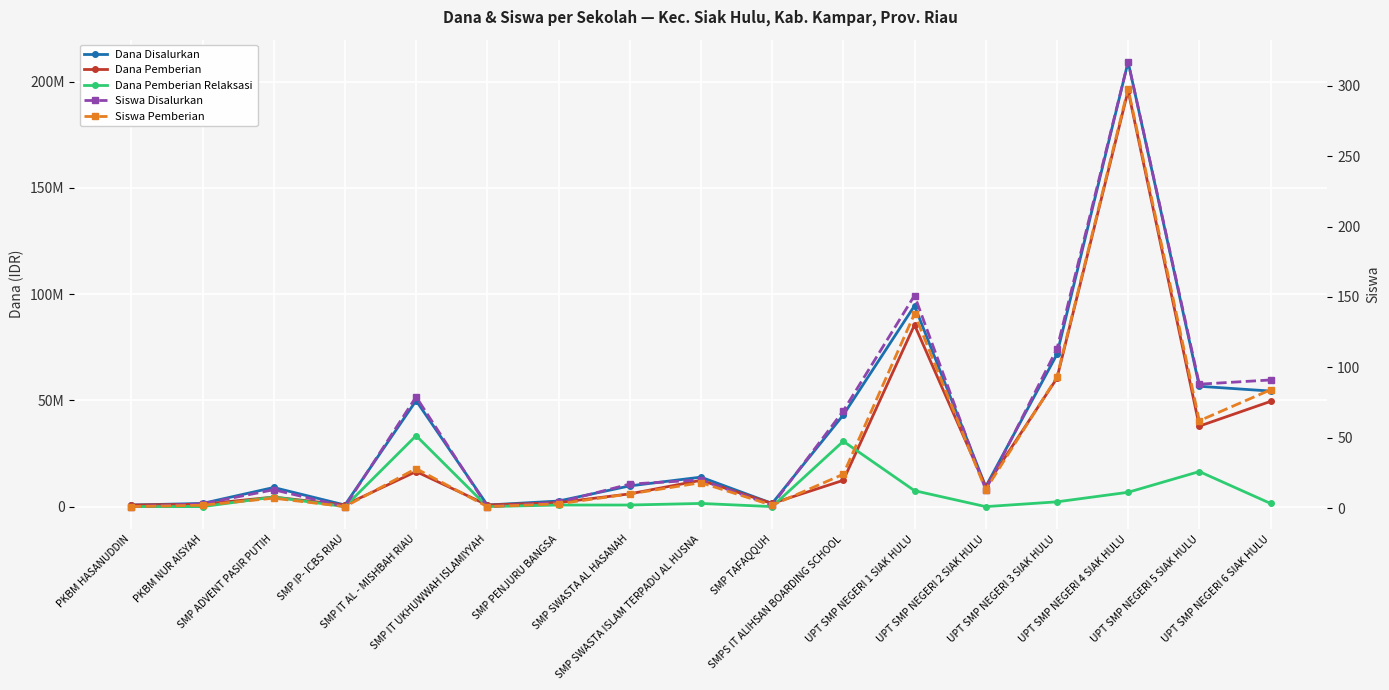

Between SMPS IT ALIHSAN BOARDING SCHOOL and SMP IT AL - MISHBAH RIAU, which is larger?

SMP IT AL - MISHBAH RIAU